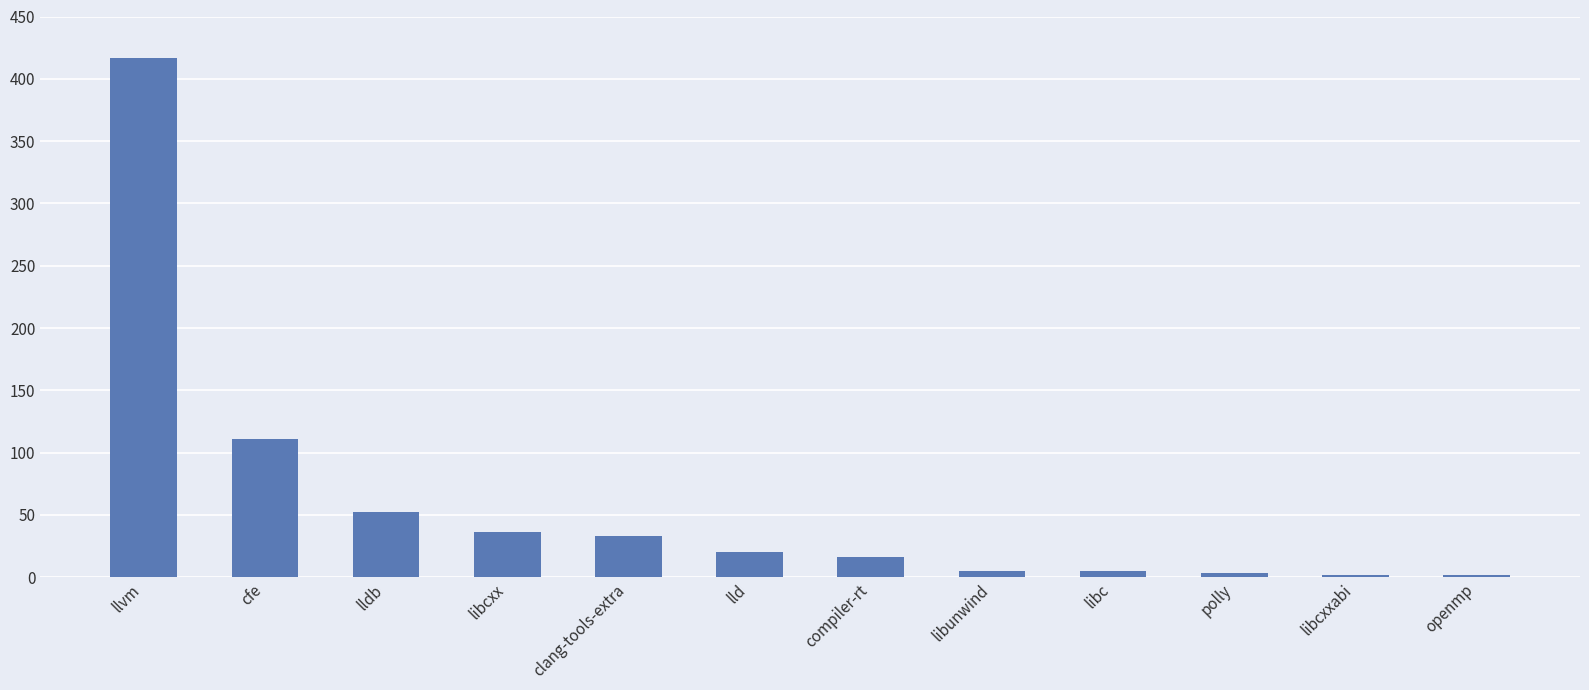

What is the sum of the values at libcxx and lldb?

88